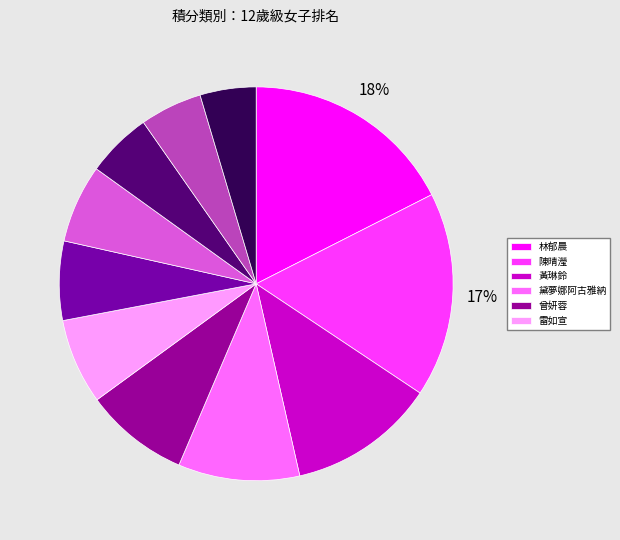

Count the number of slices in the pie.

11